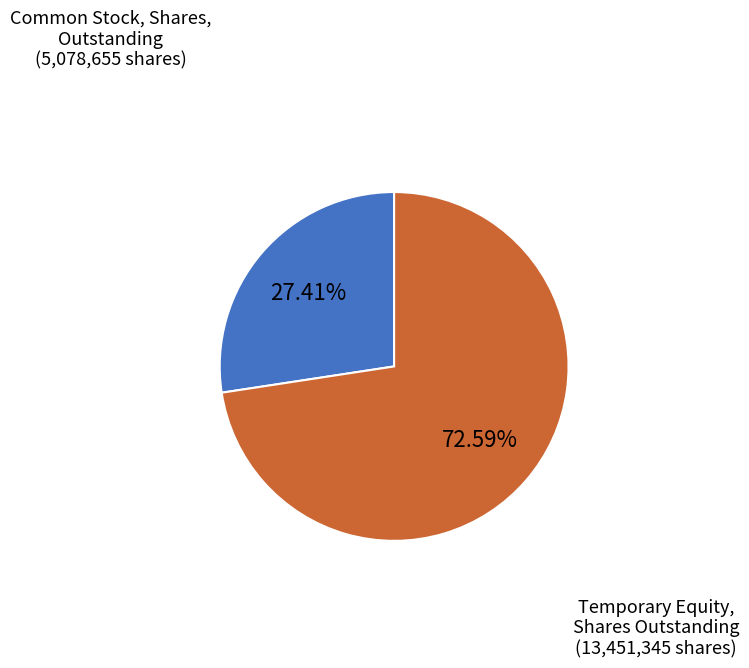

To the nearest percent, what percentage of the pie is Temporary Equity, Shares Outstanding?

73%